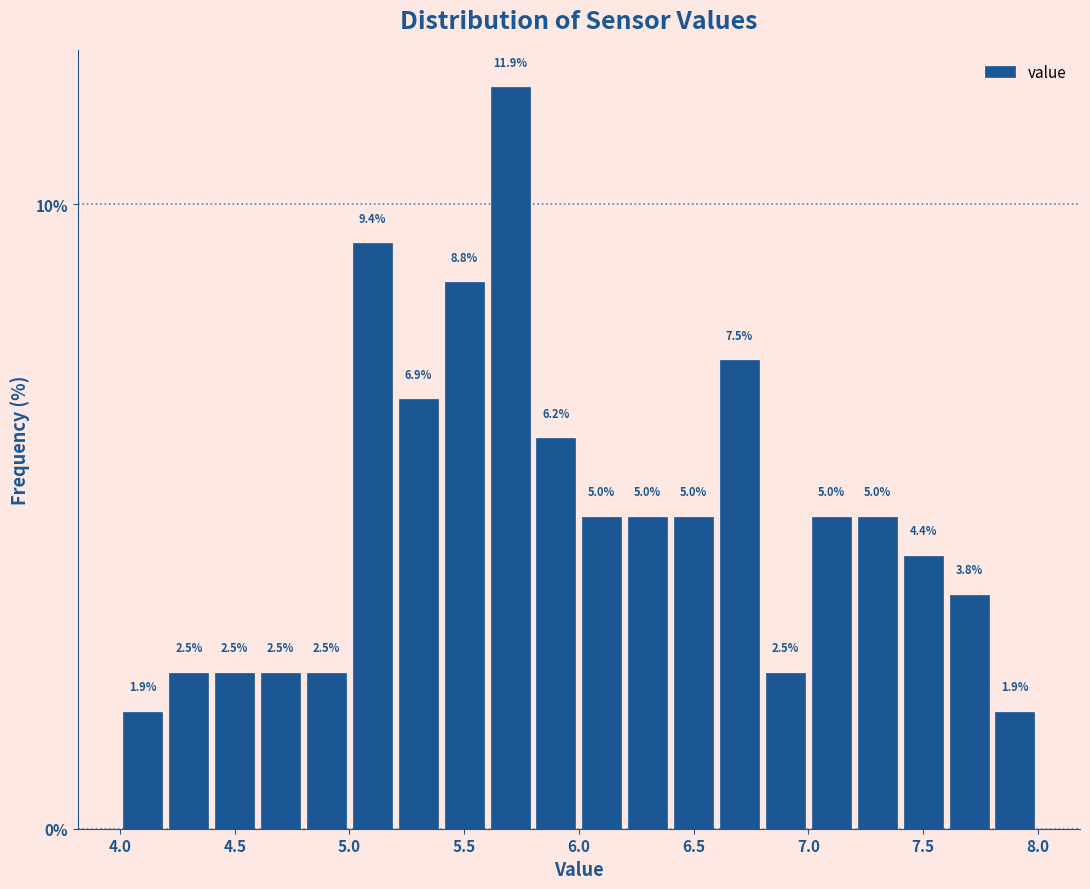

Over which range of the x-axis is the bar tallest?

5.6 to 5.8